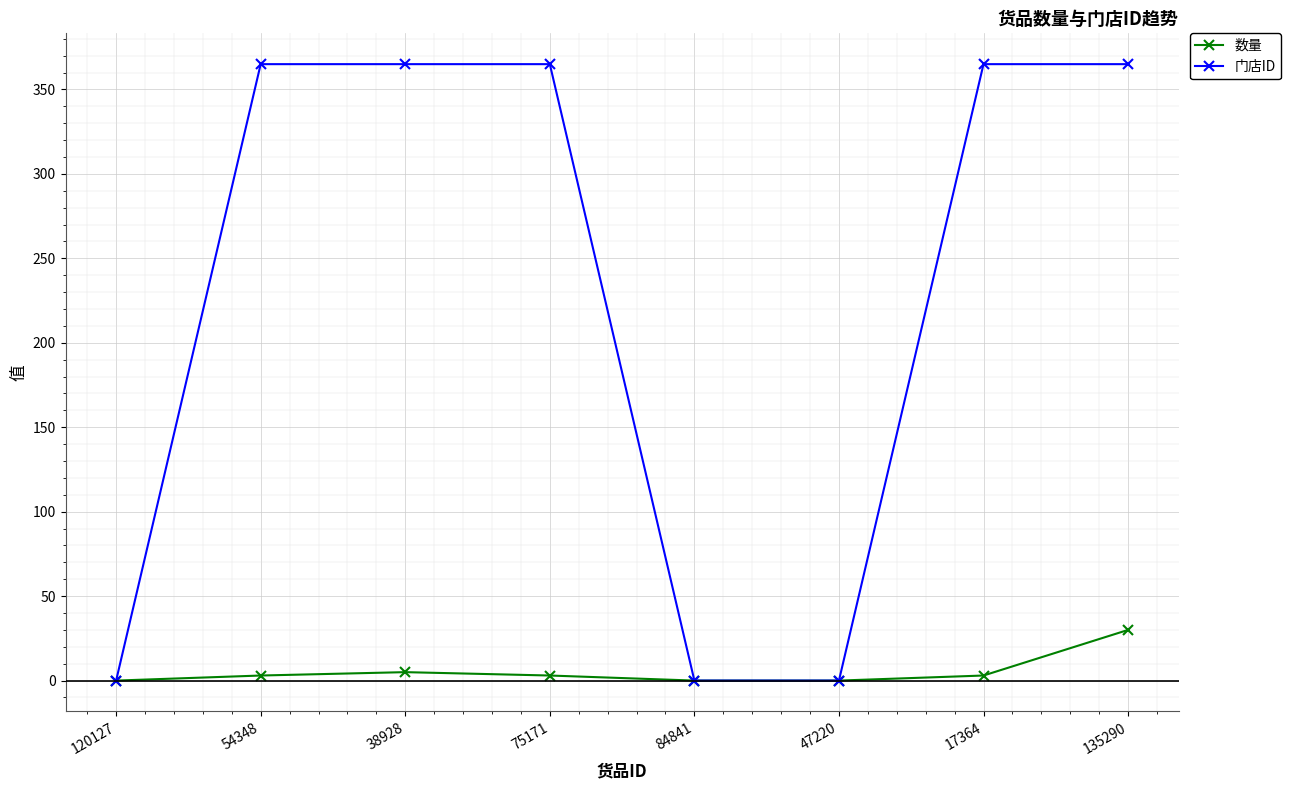

At which category is the sum across all series the highest?

135290